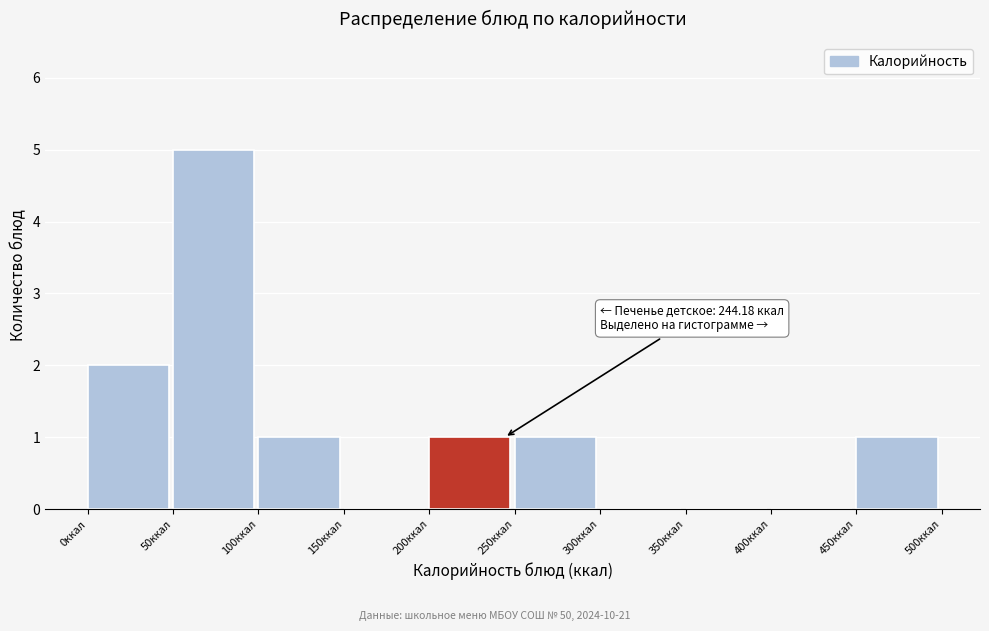

Over which range of the x-axis is the bar tallest?

50 to 100